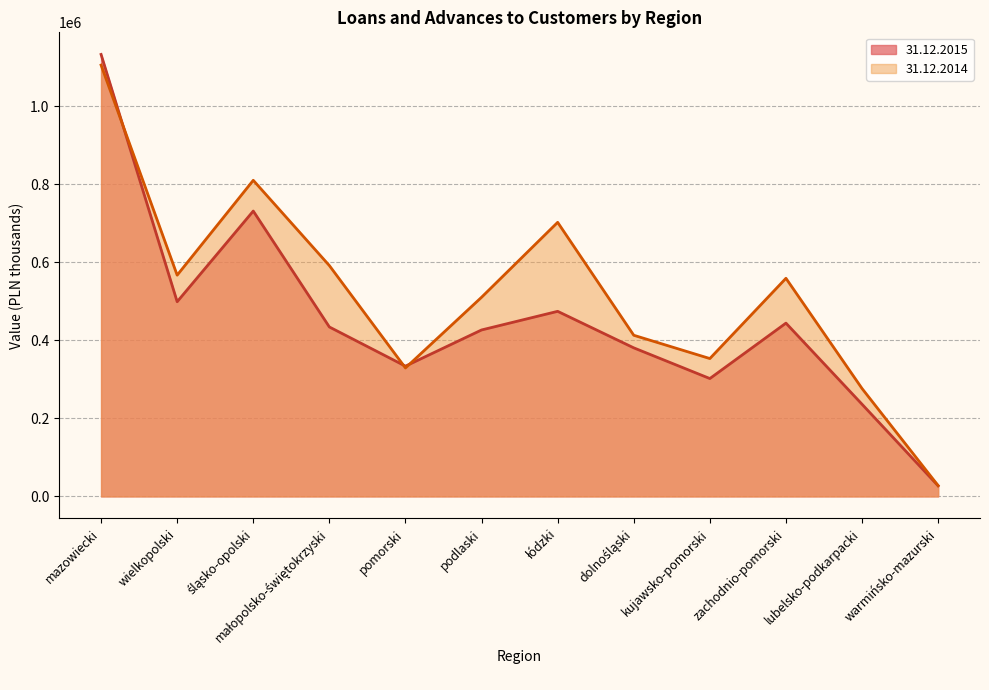

What is the difference between the maximum and minimum values in the 31.12.2015 series?

1106009